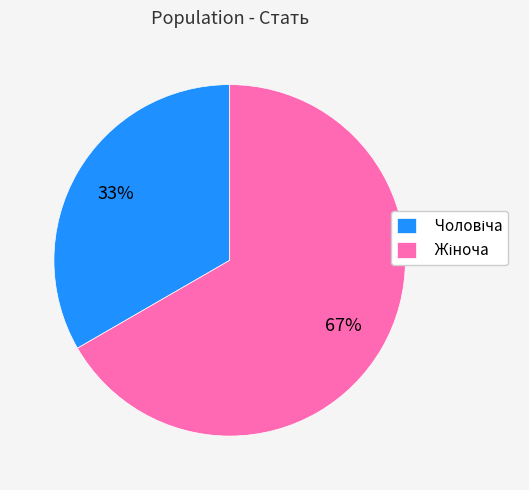

Is there a majority slice in this chart?

Yes